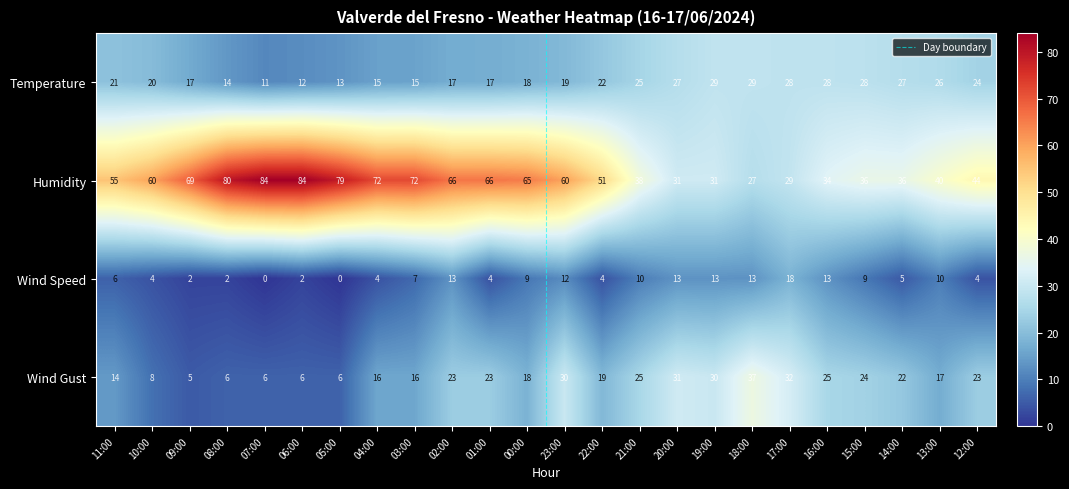

What is the difference between the highest and lowest values at 12:00?

40